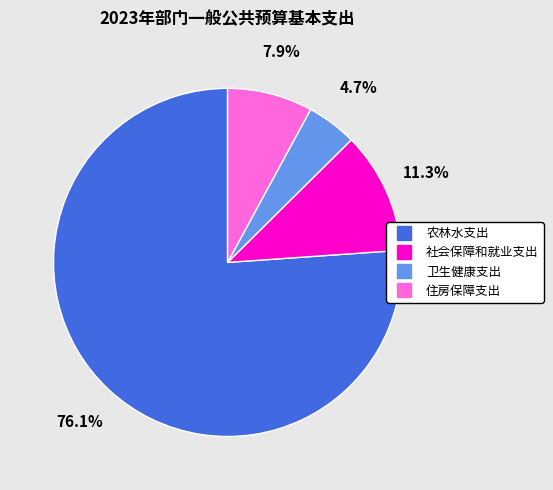

Rank the categories by value from highest to lowest.

农林水支出, 社会保障和就业支出, 住房保障支出, 卫生健康支出